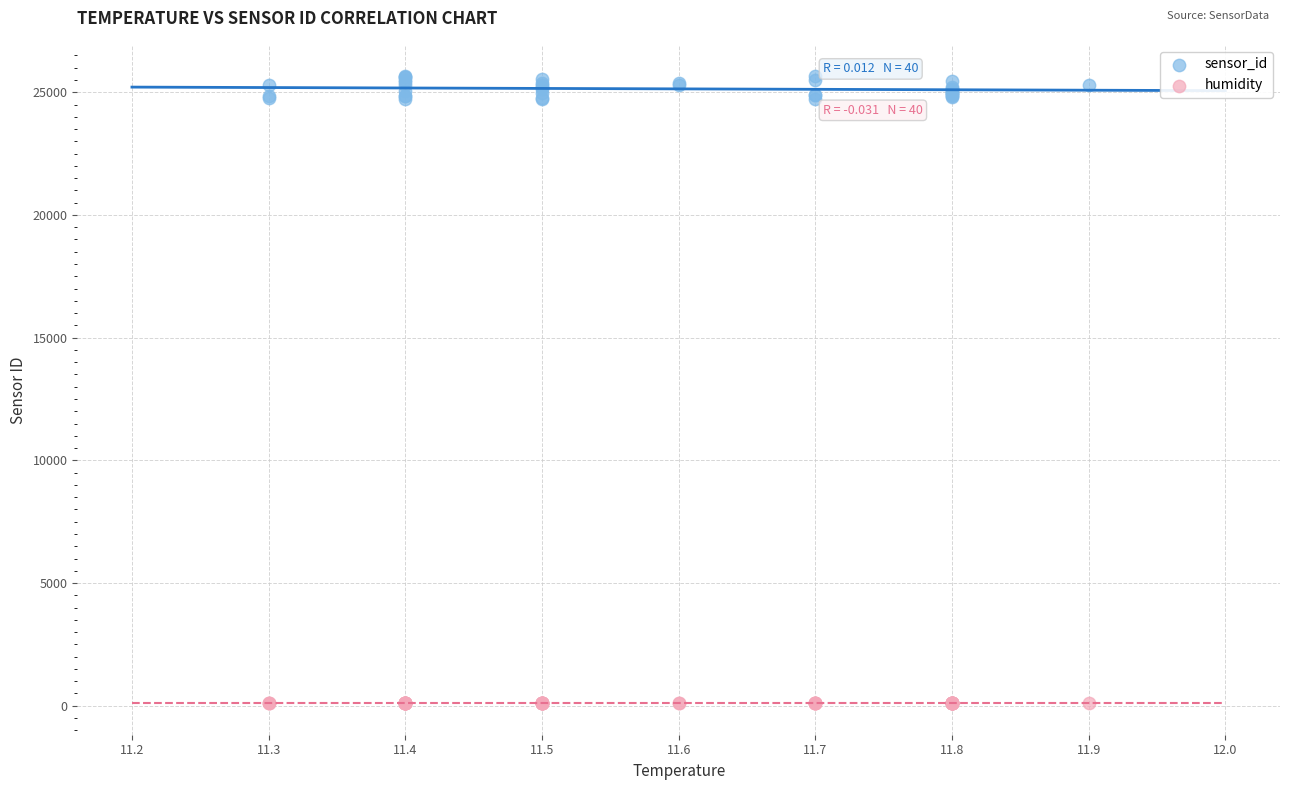

Which series reaches the maximum Y coordinate?

sensor_id